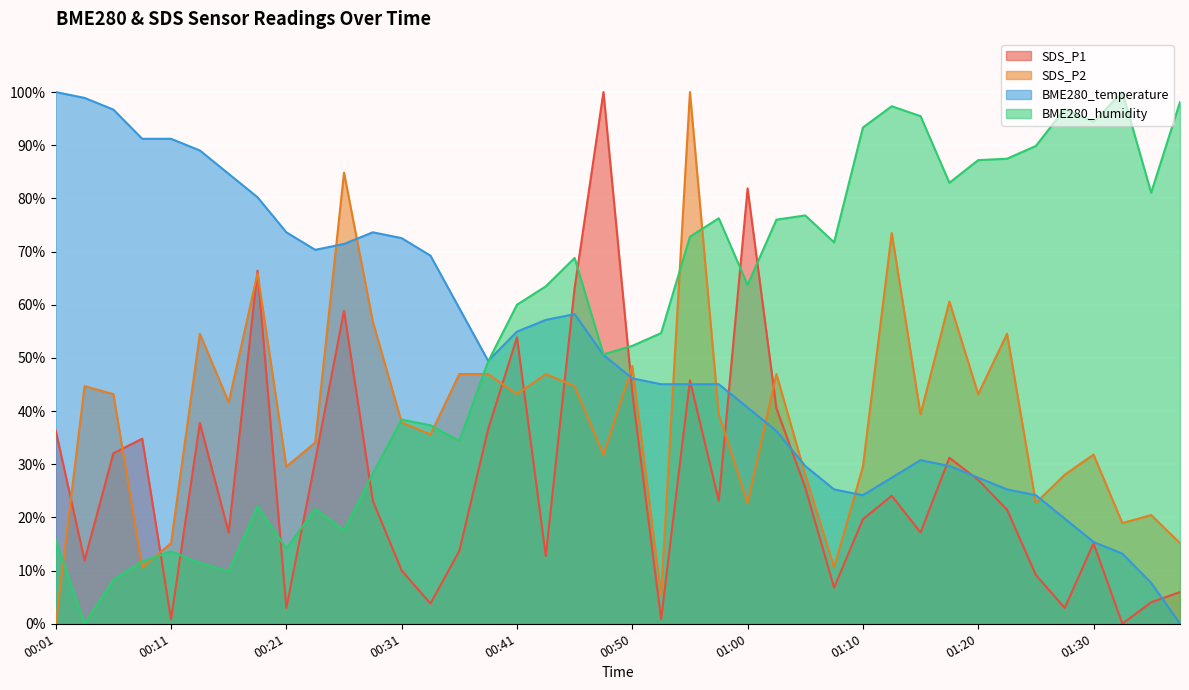

Which series changed the most between 00:04 and 00:33?

BME280_humidity